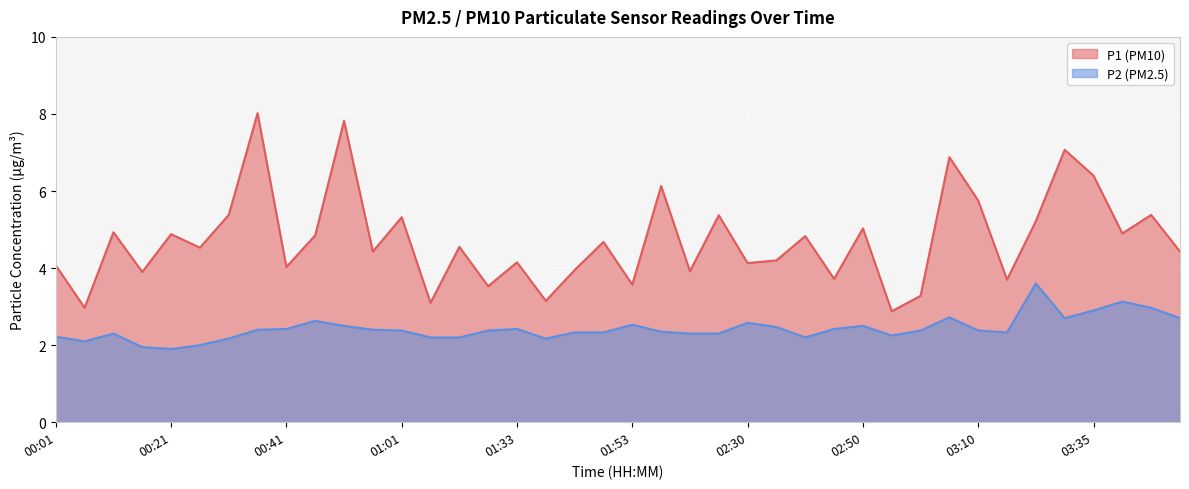

At which category does P1 reach its first local peak?

00:11